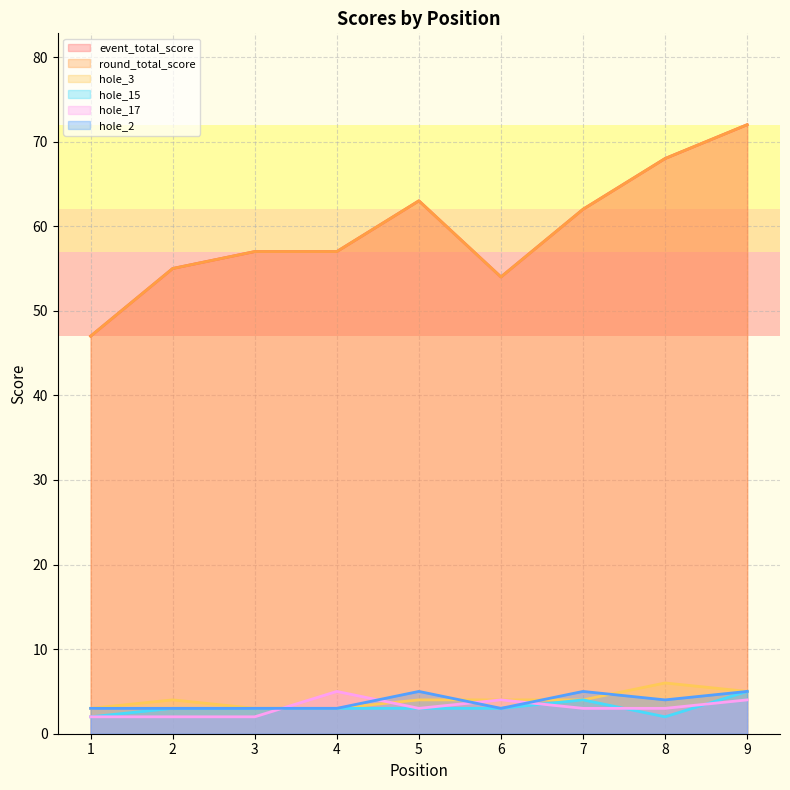

How many lines are shown in the chart?

6